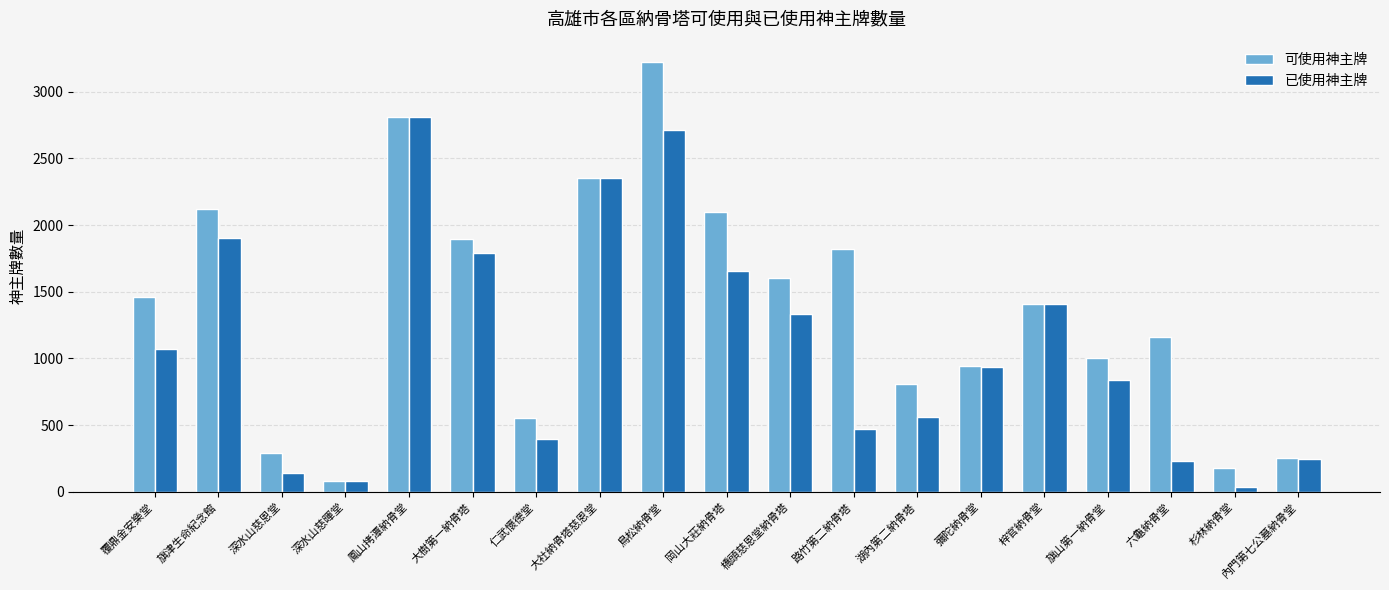

Which series has the widest spread of values?

可使用神主牌